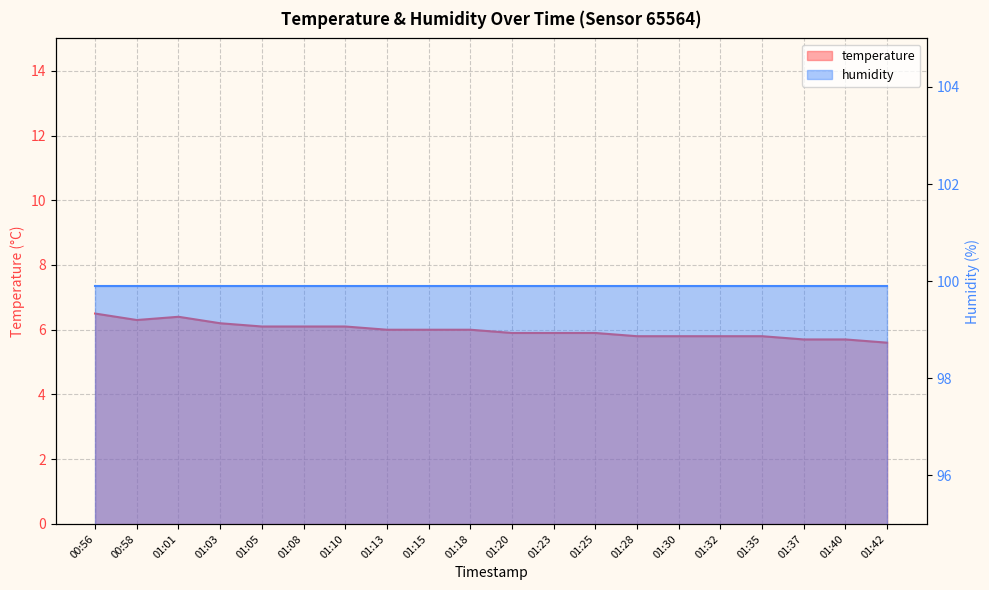

List the labels in order of value, largest first.

00:56, 01:01, 00:58, 01:03, 01:05, 01:08, 01:10, 01:13, 01:15, 01:18, 01:20, 01:23, 01:25, 01:28, 01:30, 01:32, 01:35, 01:37, 01:40, 01:42